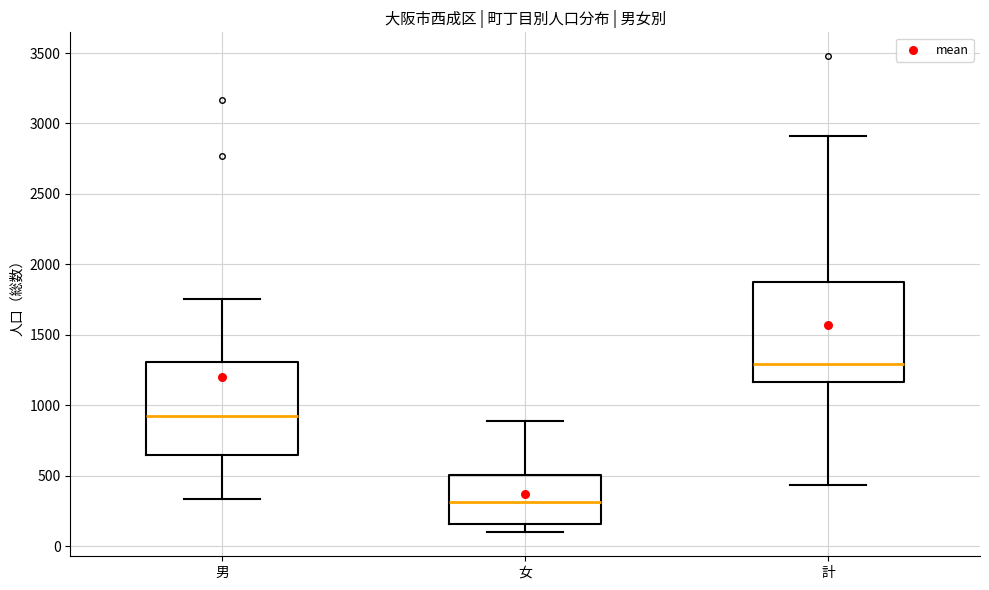

Reading left to right, transcribe this box plot: for each box, give where its median line is, the range the box spans, and where its two whiskers end, as read against the y-axis. The values are not printed on the chart, so give them approximately, as read against the axis.

男: median 900, box 650 to 1300, whiskers 350 to 1750
女: median 300, box 150 to 500, whiskers 100 to 900
計: median 1300, box 1150 to 1850, whiskers 450 to 2900